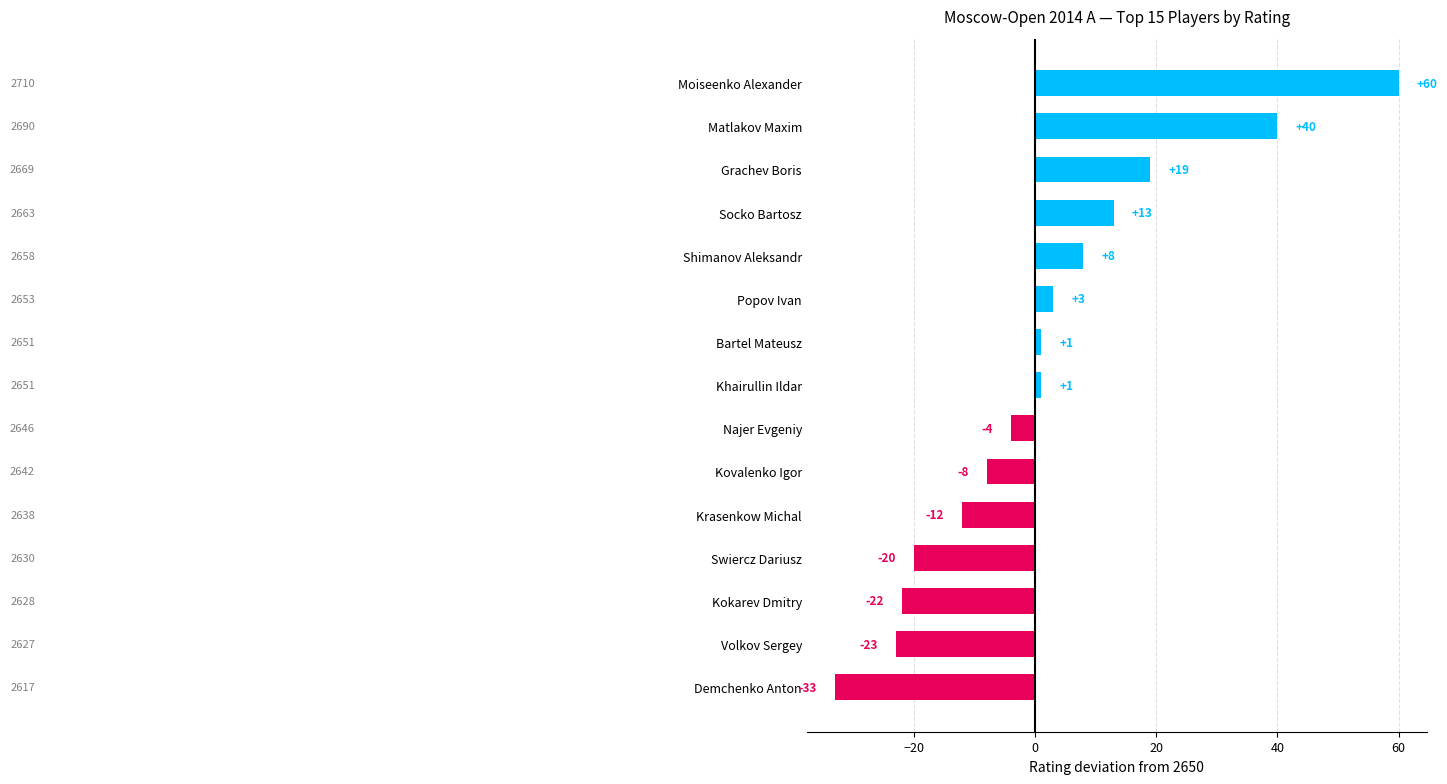

What is the greatest value displayed?

60